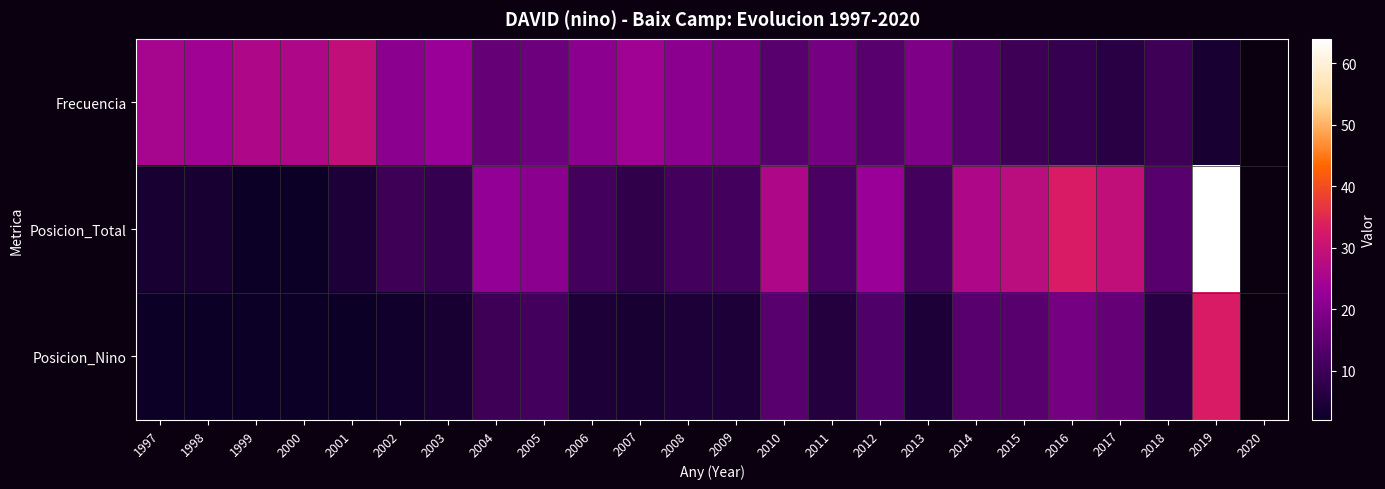

At how many categories does at least one series exceed 27?

5